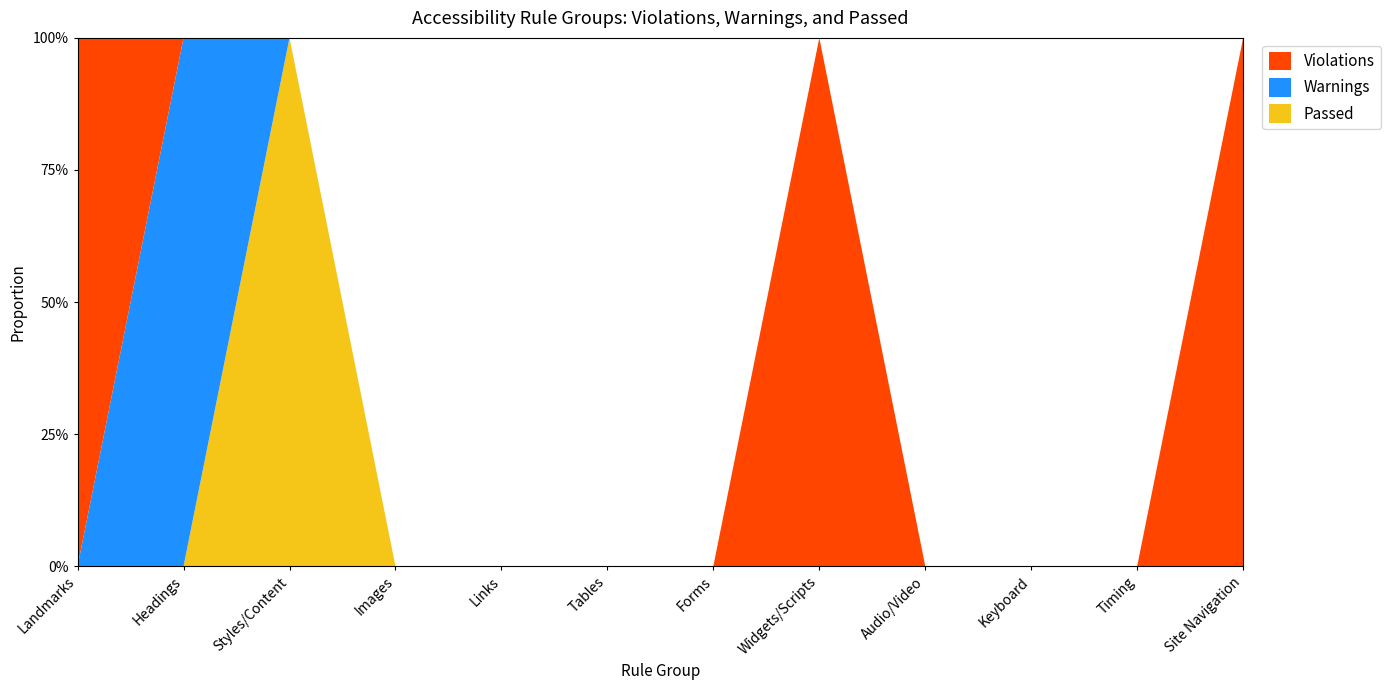

Reading right to left, list all the values displayed in this chart.

Passed: Site Navigation=0	Timing=0	Keyboard=0	Audio/Video=0	Widgets/Scripts=0	Forms=0	Tables=0	Links=0	Images=0	Styles/Content=1	Headings=0	Landmarks=0
Warnings: Site Navigation=0	Timing=0	Keyboard=0	Audio/Video=0	Widgets/Scripts=0	Forms=0	Tables=0	Links=0	Images=0	Styles/Content=0	Headings=1	Landmarks=0
Violations: Site Navigation=2	Timing=0	Keyboard=0	Audio/Video=0	Widgets/Scripts=2	Forms=0	Tables=0	Links=0	Images=0	Styles/Content=0	Headings=0	Landmarks=1